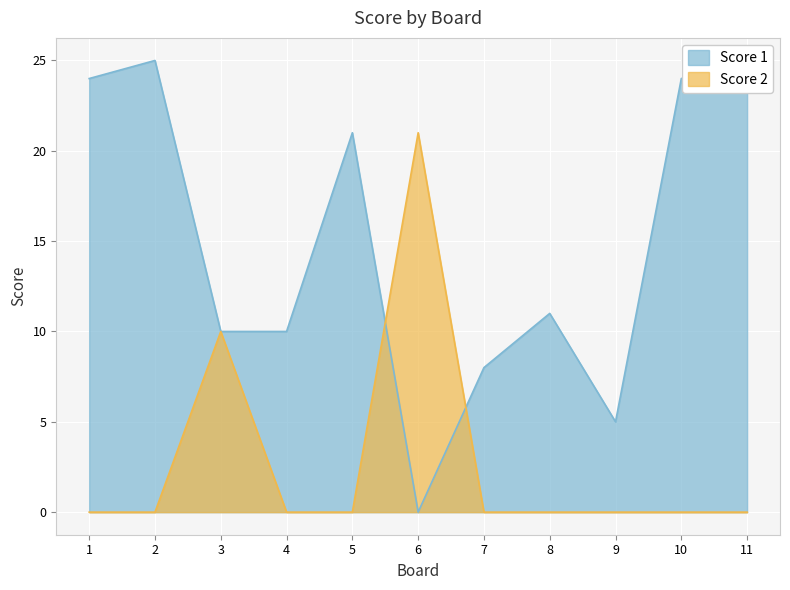

Which series has the largest range (max minus min)?

Score 1